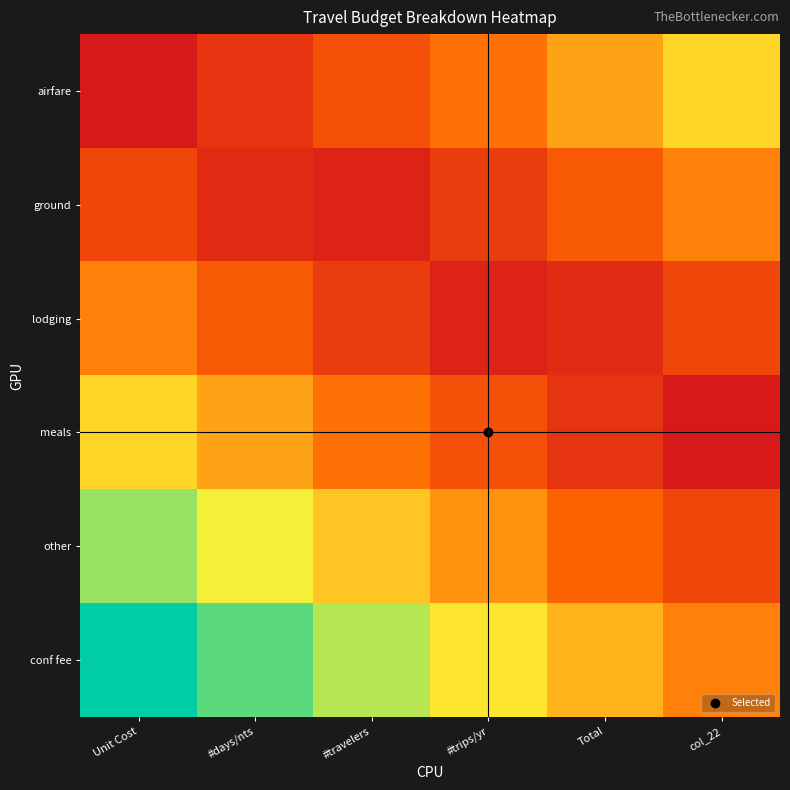

Reading left to right, what are all the values shown in this chart?

airfare: Unit Cost=0.0	#days/nts=0.1	#travelers=0.2	#trips/yr=0.4	Total=0.5	col_22=0.6
ground: Unit Cost=0.2	#days/nts=0.1	#travelers=0.0	#trips/yr=0.2	Total=0.3	col_22=0.4
lodging: Unit Cost=0.4	#days/nts=0.3	#travelers=0.2	#trips/yr=0.0	Total=0.1	col_22=0.2
meals: Unit Cost=0.6	#days/nts=0.5	#travelers=0.4	#trips/yr=0.2	Total=0.1	col_22=0.0
other: Unit Cost=0.8	#days/nts=0.7	#travelers=0.6	#trips/yr=0.4	Total=0.3	col_22=0.2
conf fee: Unit Cost=1.0	#days/nts=0.9	#travelers=0.8	#trips/yr=0.6	Total=0.5	col_22=0.4